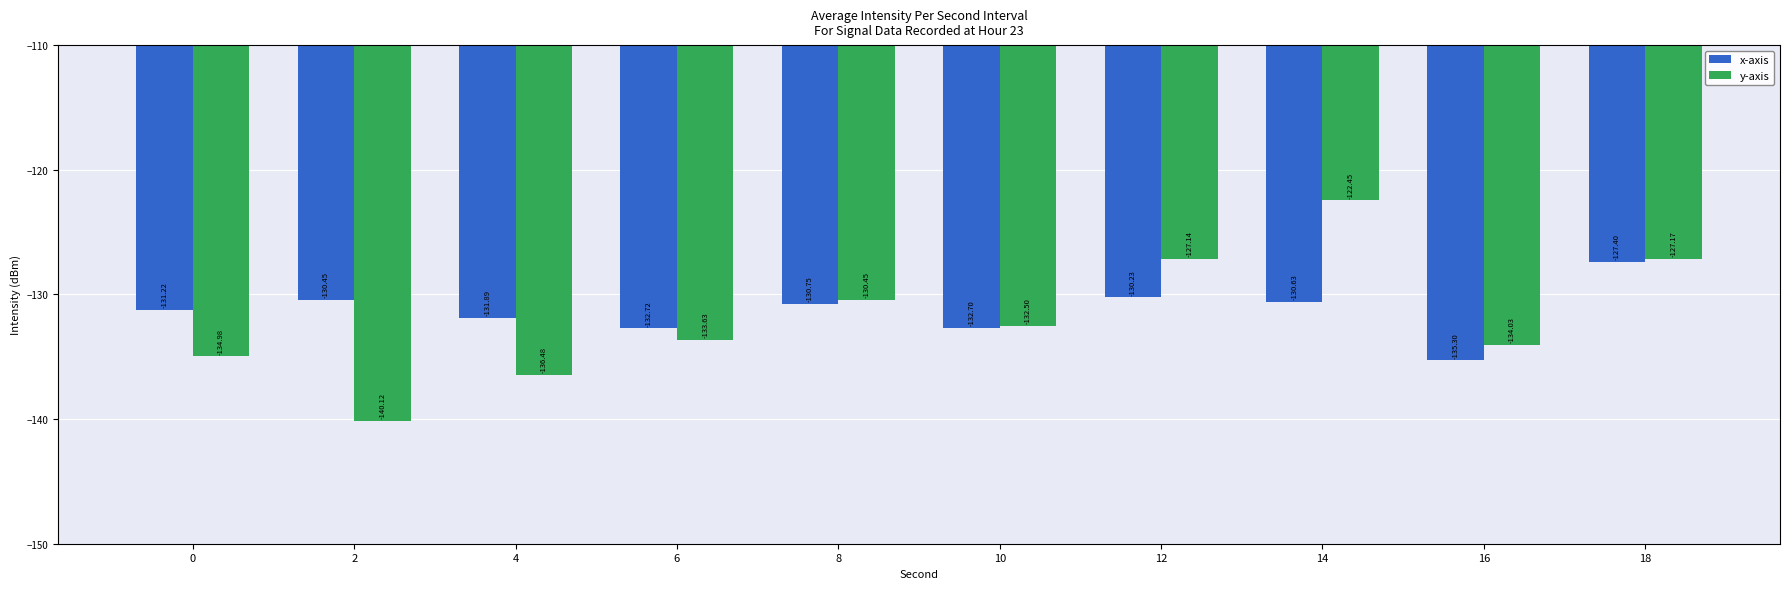

What is the difference between the maximum and minimum values in the x-axis series?

7.9